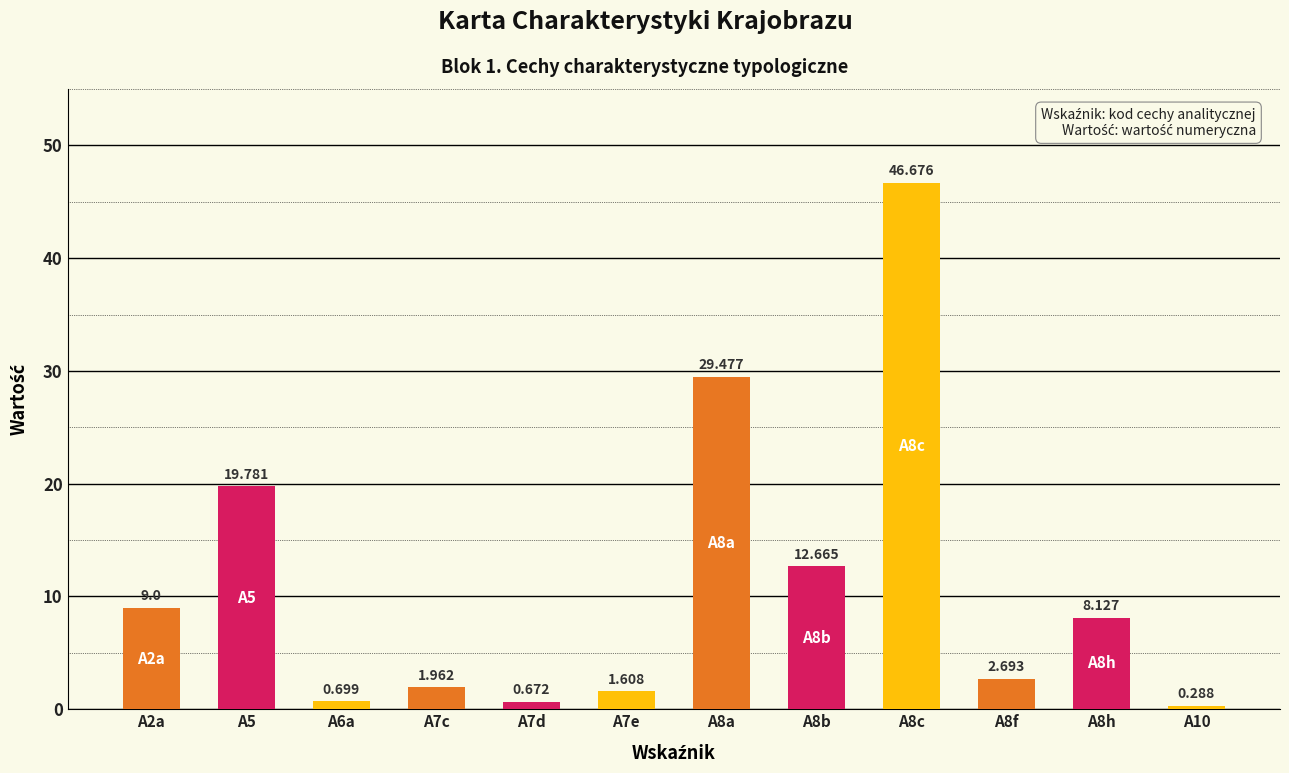

Reading left to right, extract all data points from this chart.

9.0	19.8	0.7	2.0	0.7	1.6	29.5	12.7	46.7	2.7	8.1	0.3